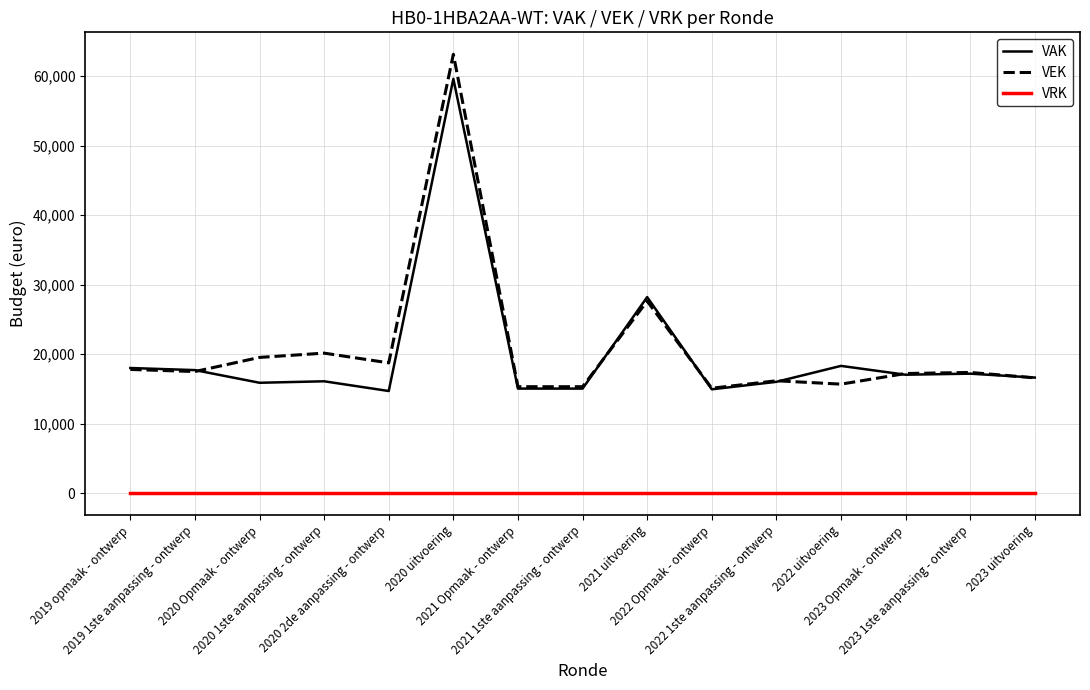

The VRK series shows 0 at 2022 Opmaak - ontwerp. True or false?

True